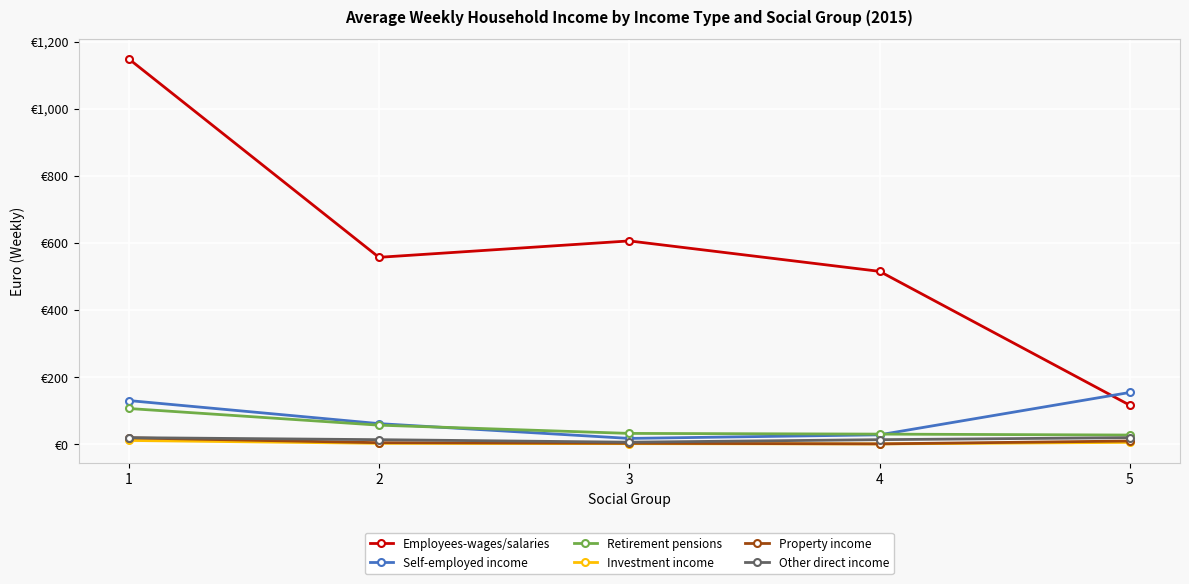

Reading left to right, transcribe all the data shown in this chart.

Employees-wages/salaries: 1149.4	557.6	606.5	515.8	116.8
Self-employed income: 130.9	62.1	18.0	28.8	155.1
Retirement pensions: 107.2	57.5	33.0	30.9	28.1
Investment income: 12.0	3.4	2.4	1.6	6.3
Property income: 19.7	5.3	3.6	1.8	10.3
Other direct income: 20.4	14.3	6.8	14.3	20.4